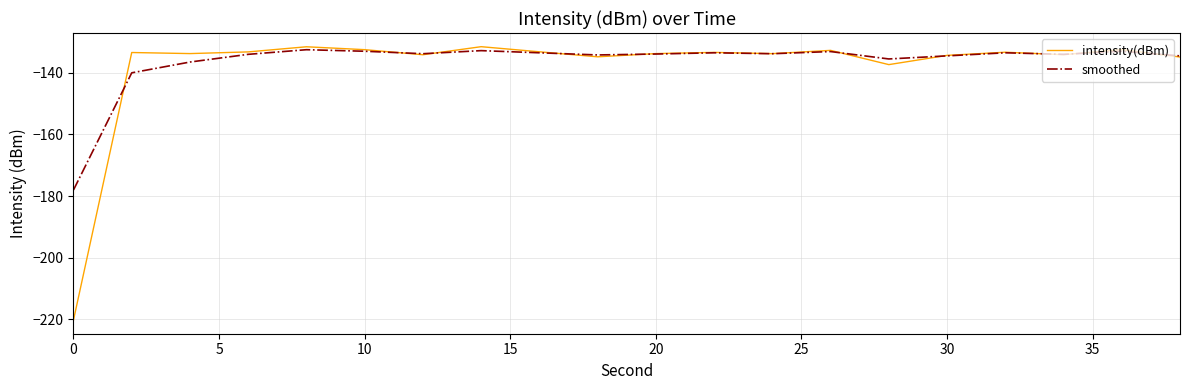

Which series has the largest range (max minus min)?

intensity(dBm)